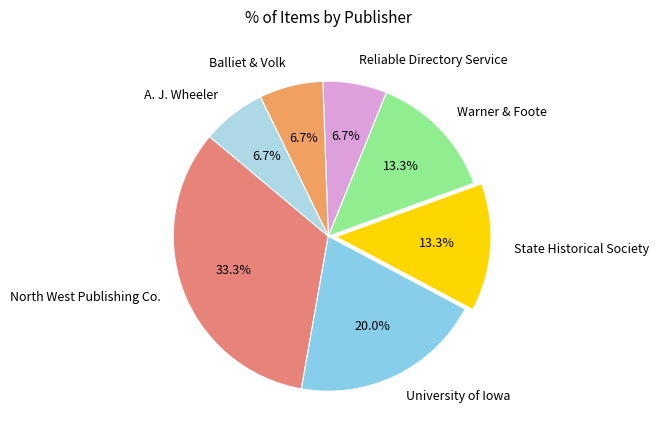

Combined, what portion of the pie is A. J. Wheeler and University of Iowa?

26.7%